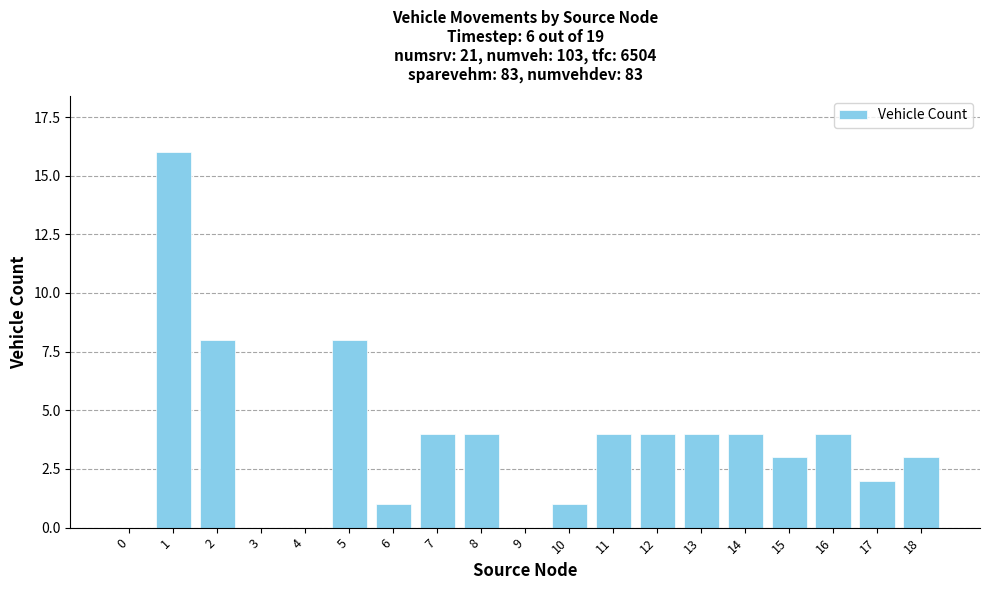

What is the ratio of the value at 11 to the value at 8?

1.0